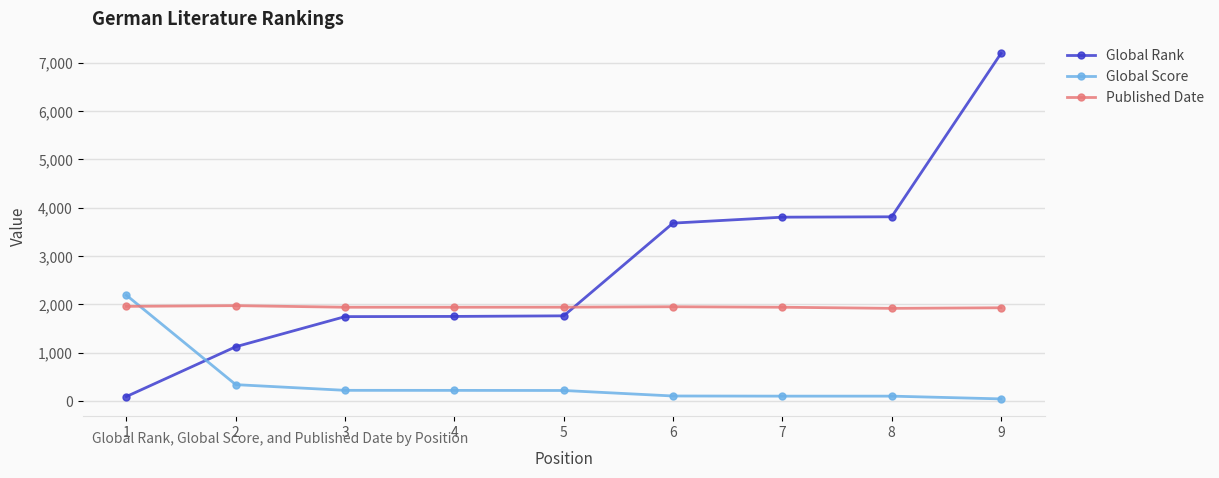

True or false: Published Date has a value of 3151 at 9.

False